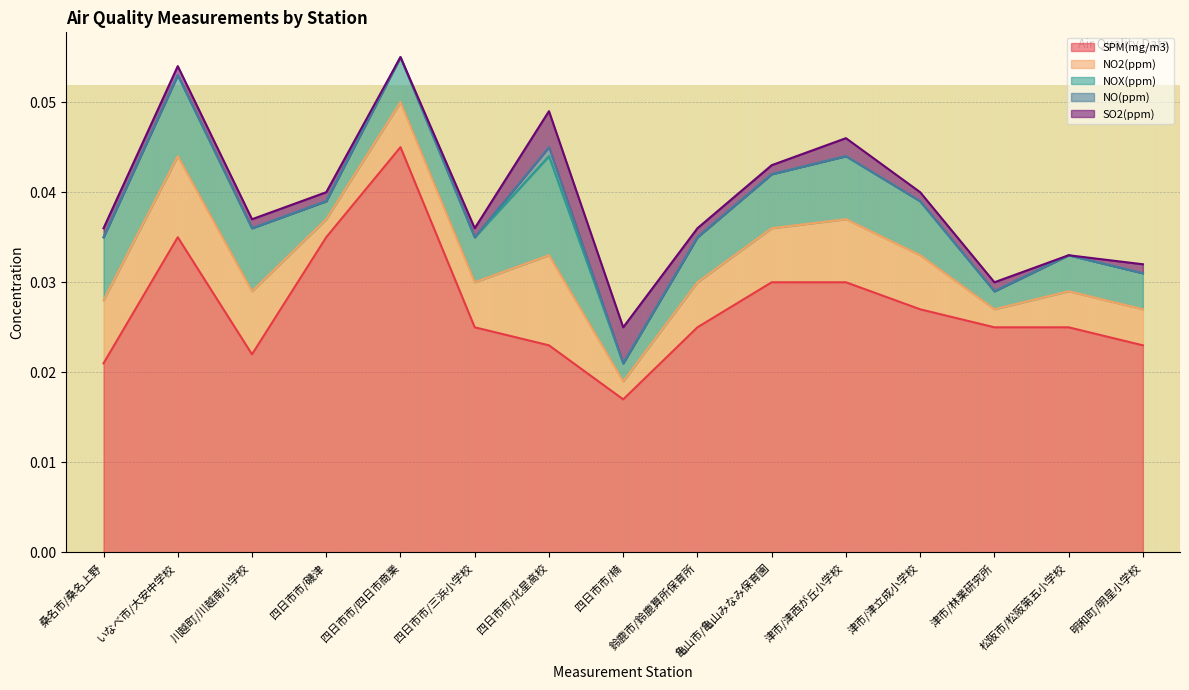

At how many categories does at least one series exceed 0?

15